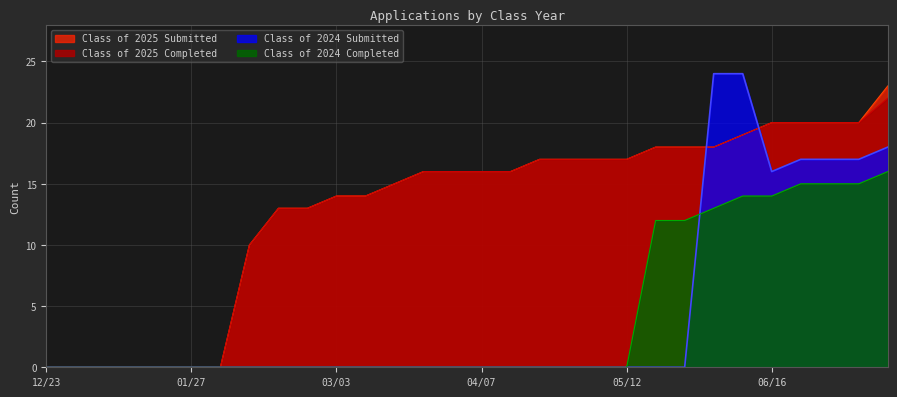

Does the chart have visible grid lines?

Yes